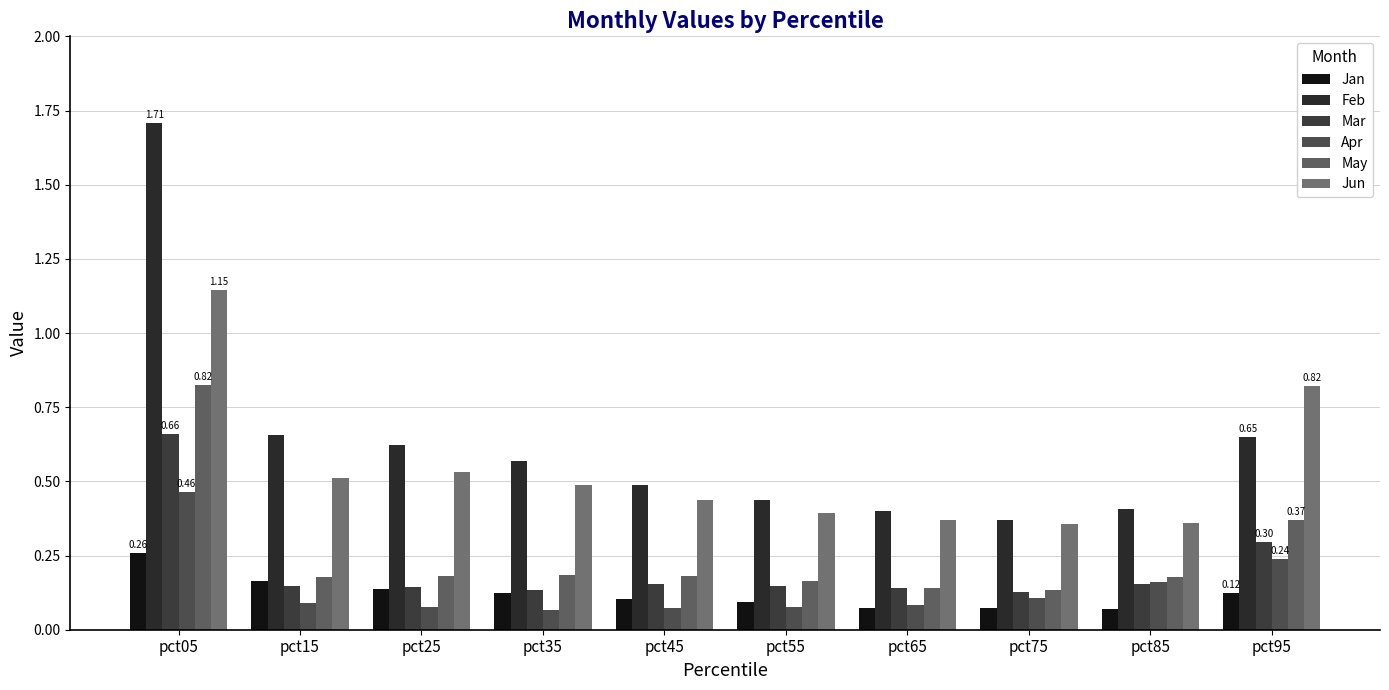

What is the maximum value shown in the chart?

1.7